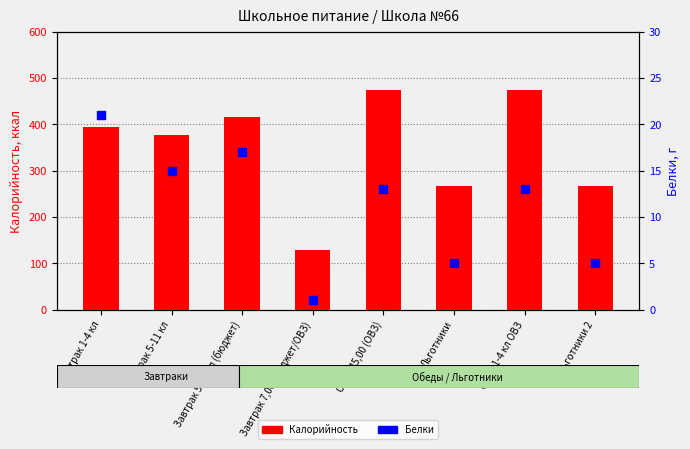

Which series has the largest total across all categories?

Калорийность